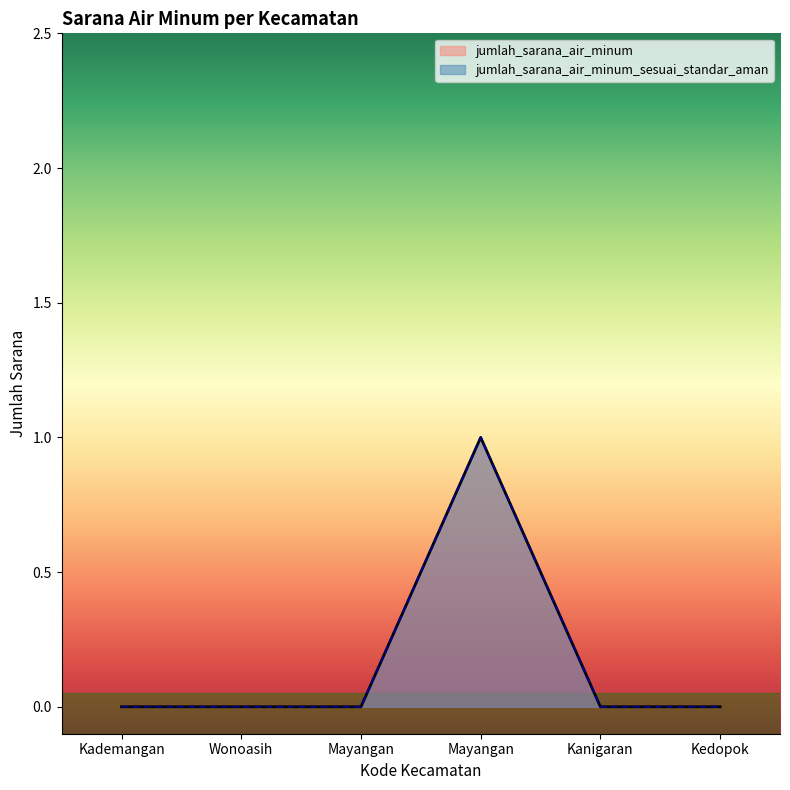

True or false: jumlah_sarana_air_minum_sesuai_standar_aman and jumlah_sarana_air_minum intersect in this chart.

False